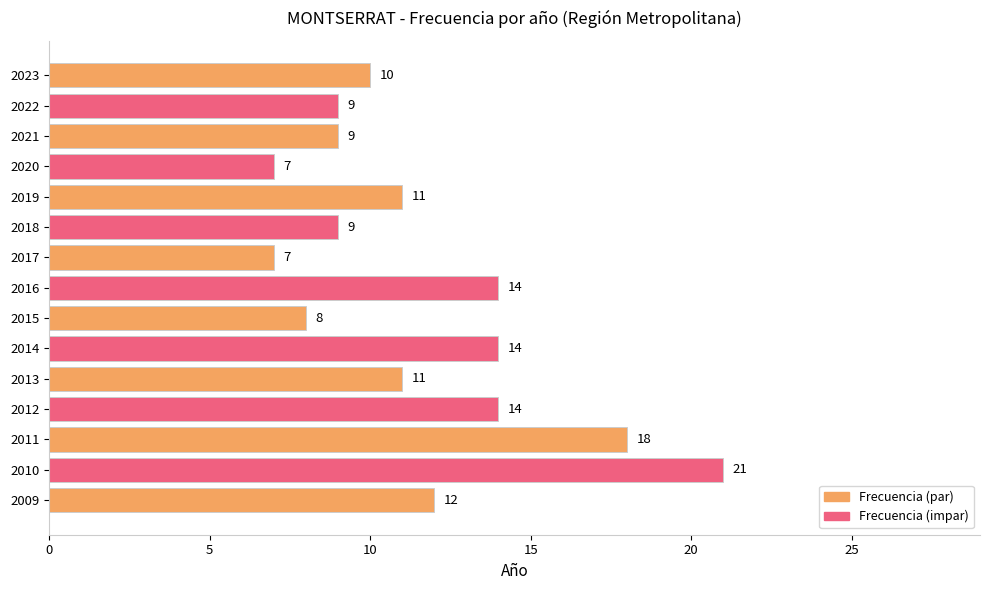

True or false: the data shows 3 at 2021.

False